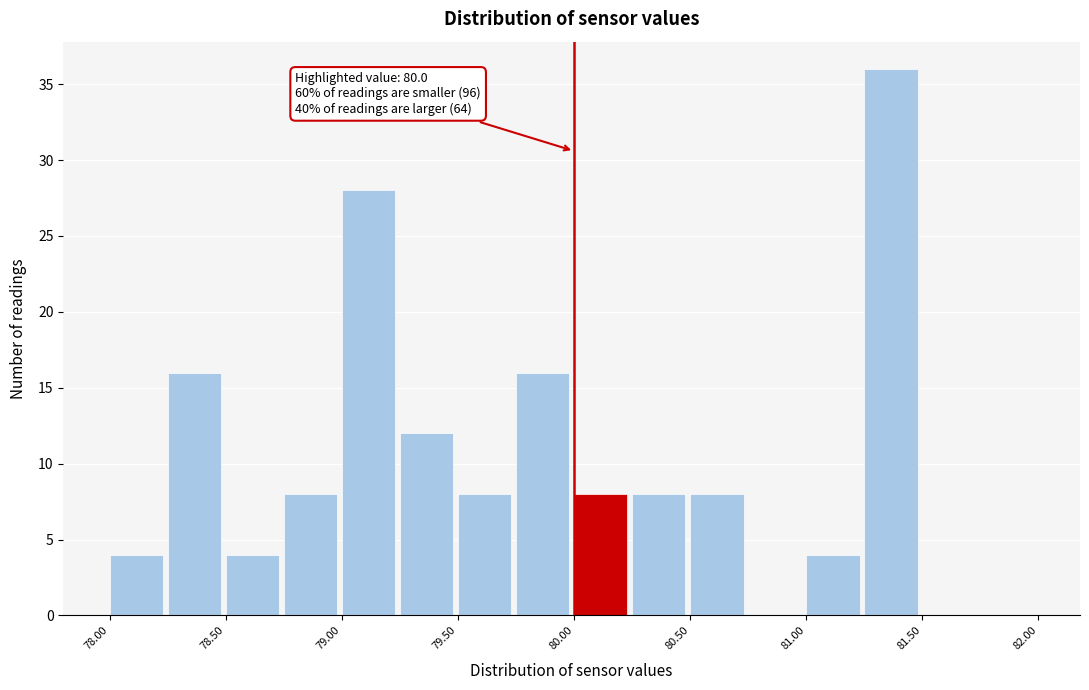

Which range on the x-axis has the tallest bar?

81.25 to 81.50